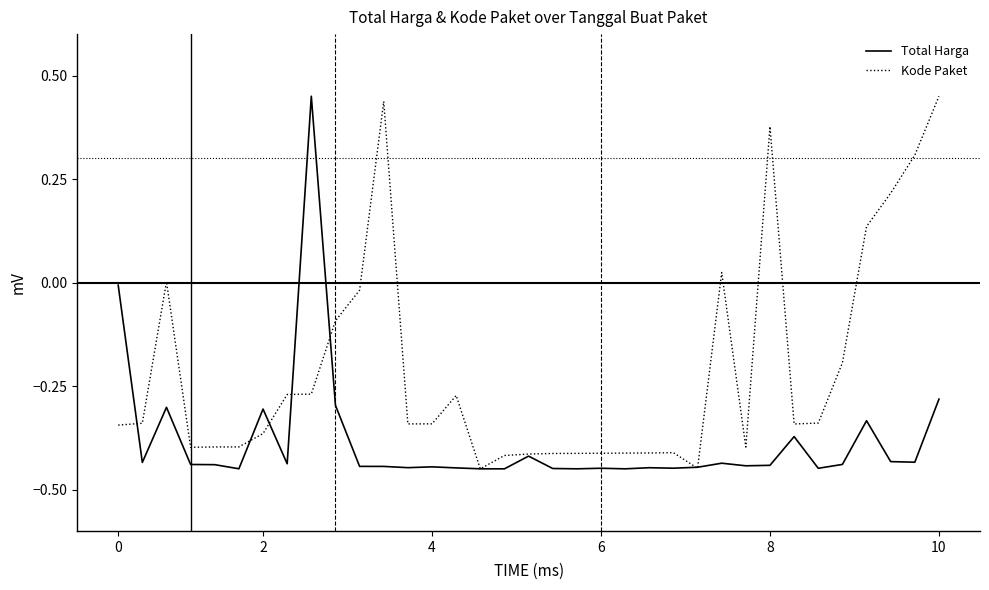

Rank the series by their average value, from highest to lowest.

Kode Paket, Total Harga